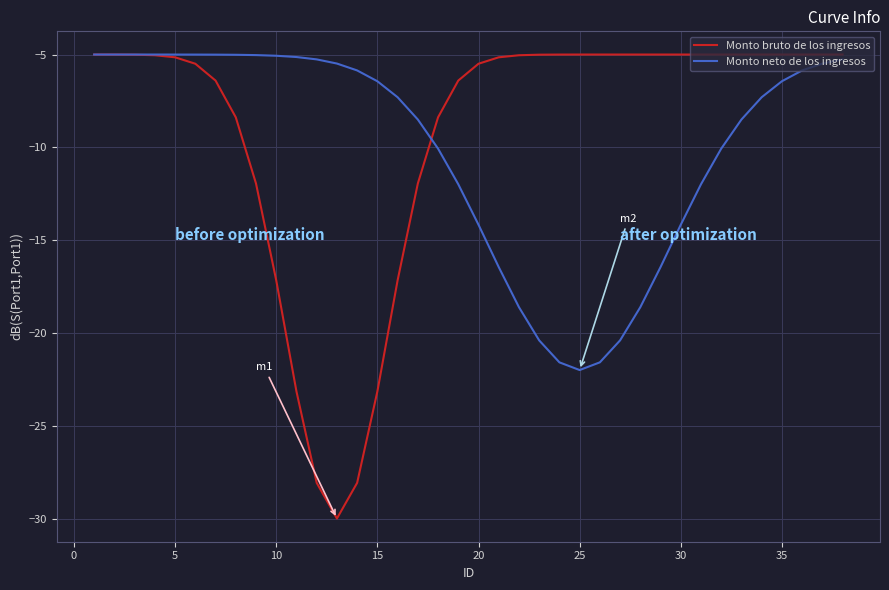

What is the highest value of the Monto bruto de los ingresos series?

-5.0